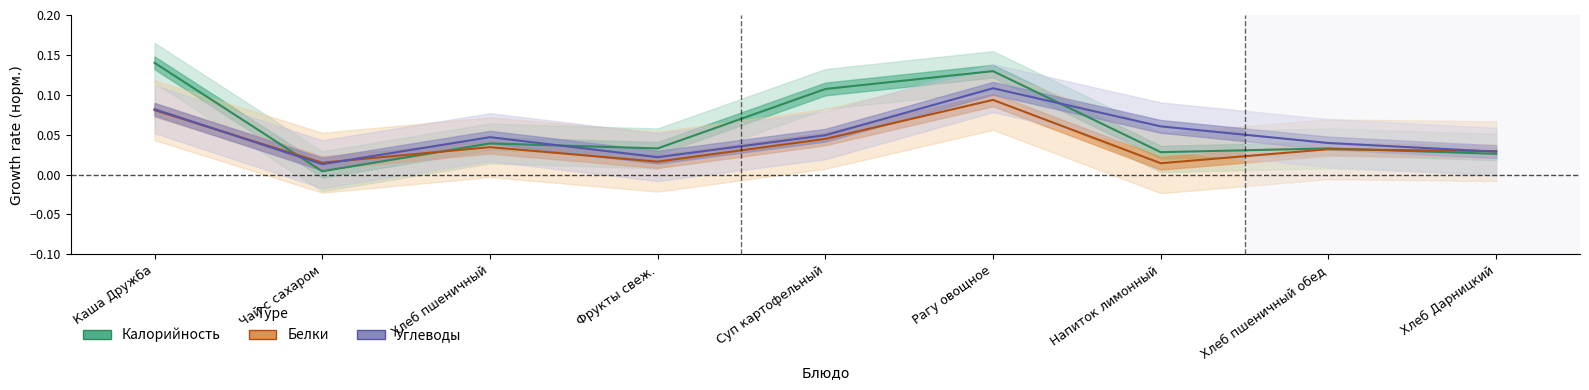

Reading left to right, extract all data points from this chart.

Калорийность: Каша Дружба=0.1	Чай с сахаром=0.0	Хлеб пшеничный=0.0	Фрукты свеж.=0.0	Суп картофельный=0.1	Рагу овощное=0.1	Напиток лимонный=0.0	Хлеб пшеничный обед=0.0	Хлеб Дарницкий=0.0
Белки: Каша Дружба=0.1	Чай с сахаром=0.0	Хлеб пшеничный=0.0	Фрукты свеж.=0.0	Суп картофельный=0.0	Рагу овощное=0.1	Напиток лимонный=0.0	Хлеб пшеничный обед=0.0	Хлеб Дарницкий=0.0
Углеводы: Каша Дружба=0.1	Чай с сахаром=0.0	Хлеб пшеничный=0.0	Фрукты свеж.=0.0	Суп картофельный=0.0	Рагу овощное=0.1	Напиток лимонный=0.1	Хлеб пшеничный обед=0.0	Хлеб Дарницкий=0.0